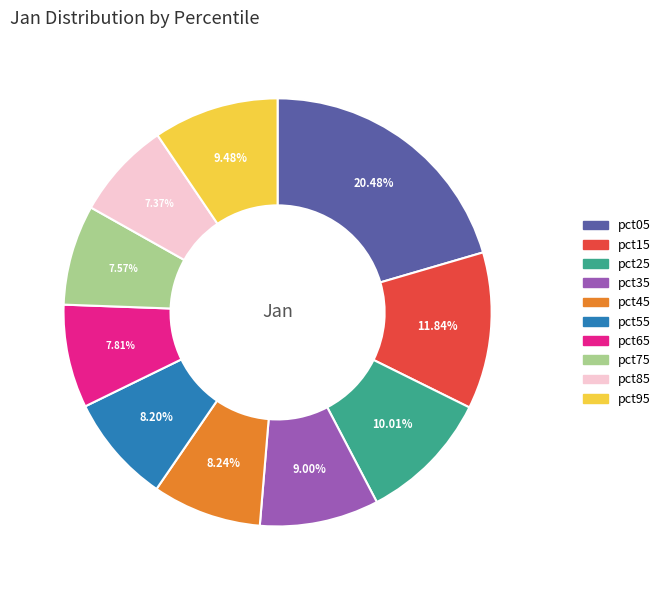

Is the sum of pct55 and pct25 greater than half?

No